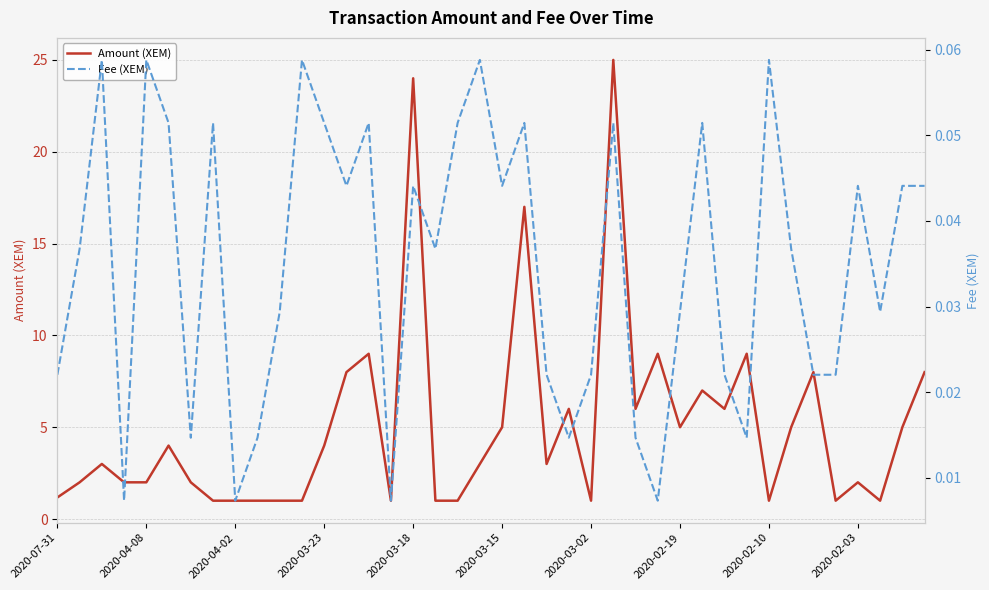

True or false: Amount (XEM) and Fee (XEM) intersect in this chart.

False